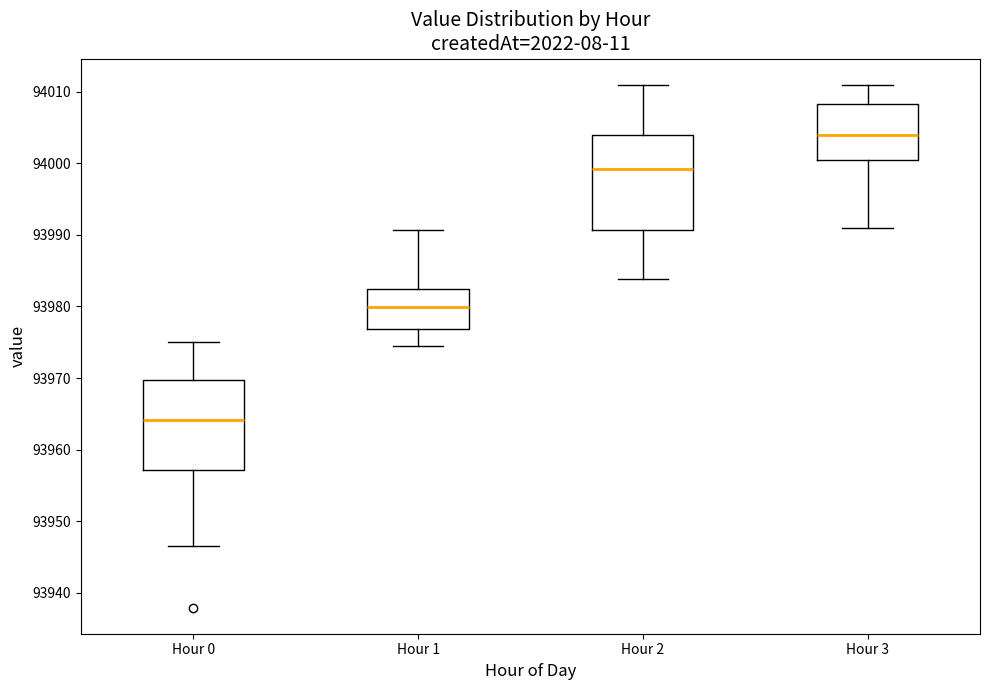

Where is the upper edge of the box for Hour 2 on the y-axis? The values are not printed on the chart, so give them approximately, as read against the axis.

94004